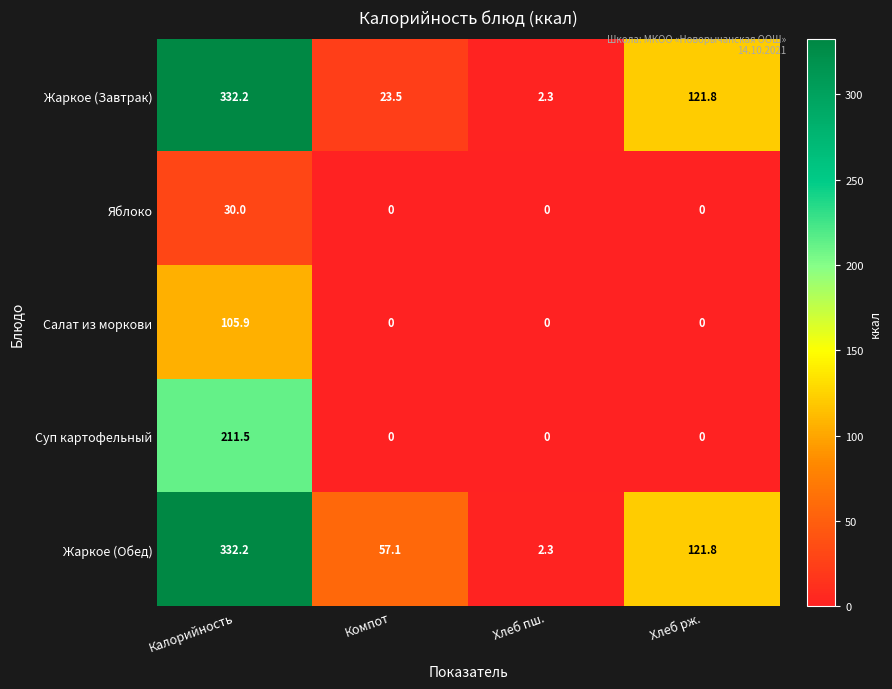

Which category has the highest value in the Яблоко series?

Калорийность